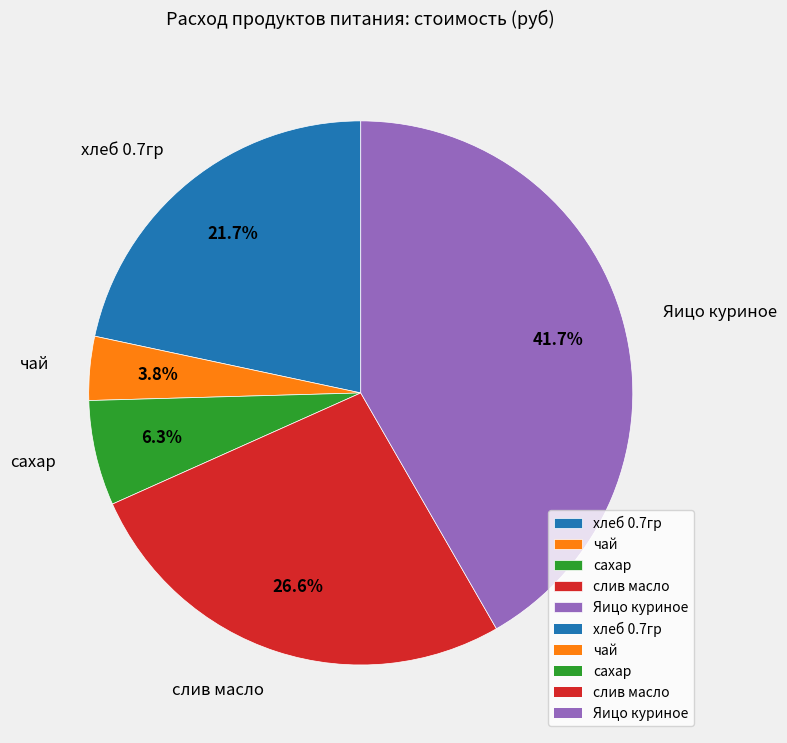

To the nearest percent, what percentage of the pie is слив масло?

27%